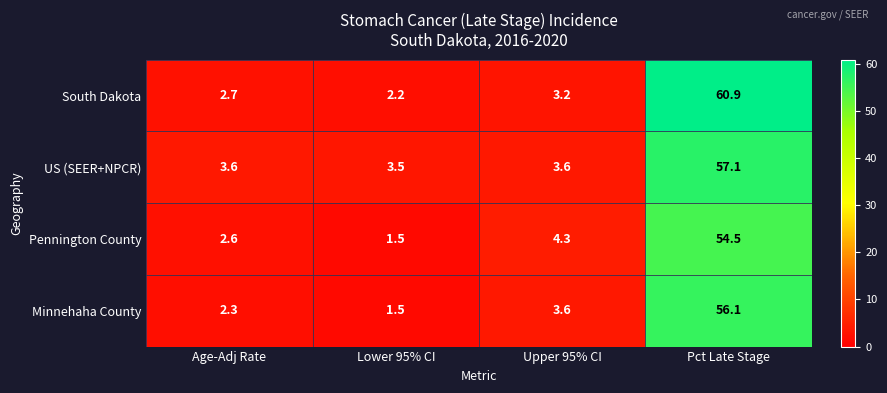

Is it true that US (SEER+NPCR) equals 57.1 at Pct Late Stage?

True